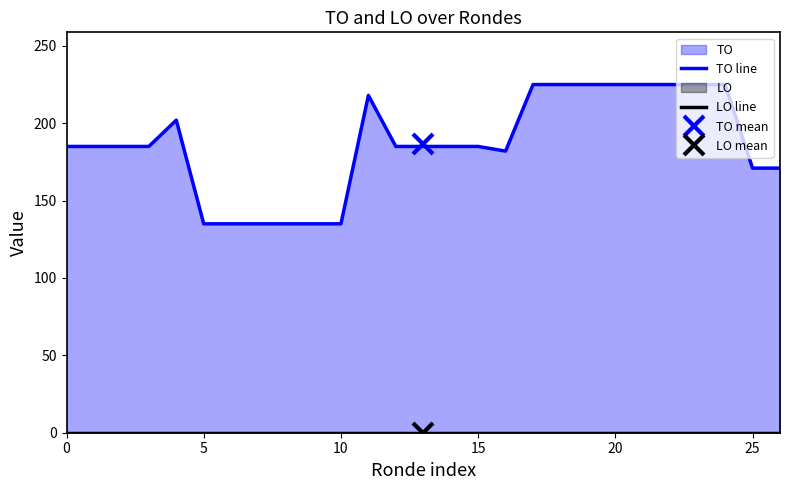

Is it true that TO line equals 171 at 25?

True